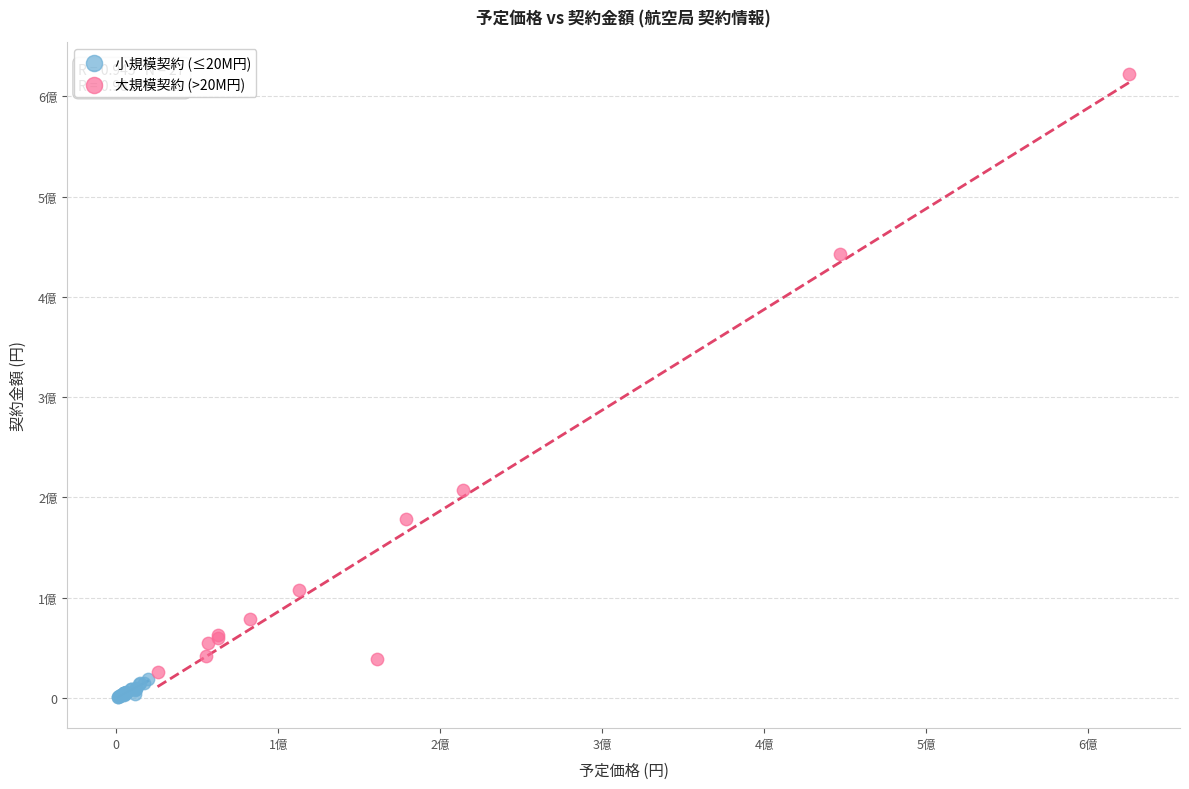

What are all the series names shown in the legend?

小規模契約 (≤20M円), 大規模契約 (>20M円)